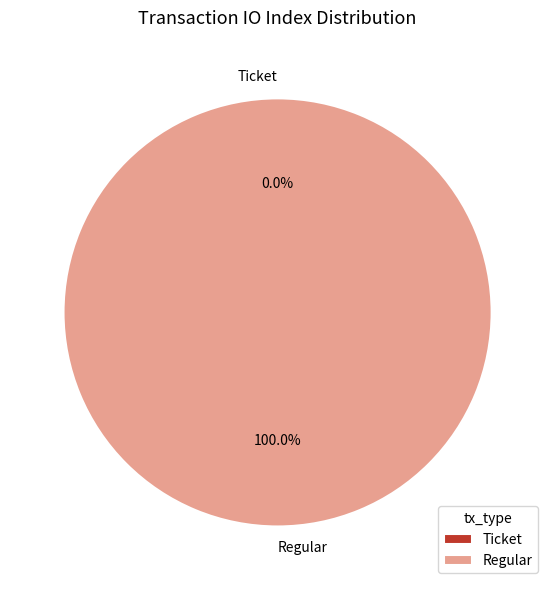

What percentage do Regular and Ticket together represent?

100.0%